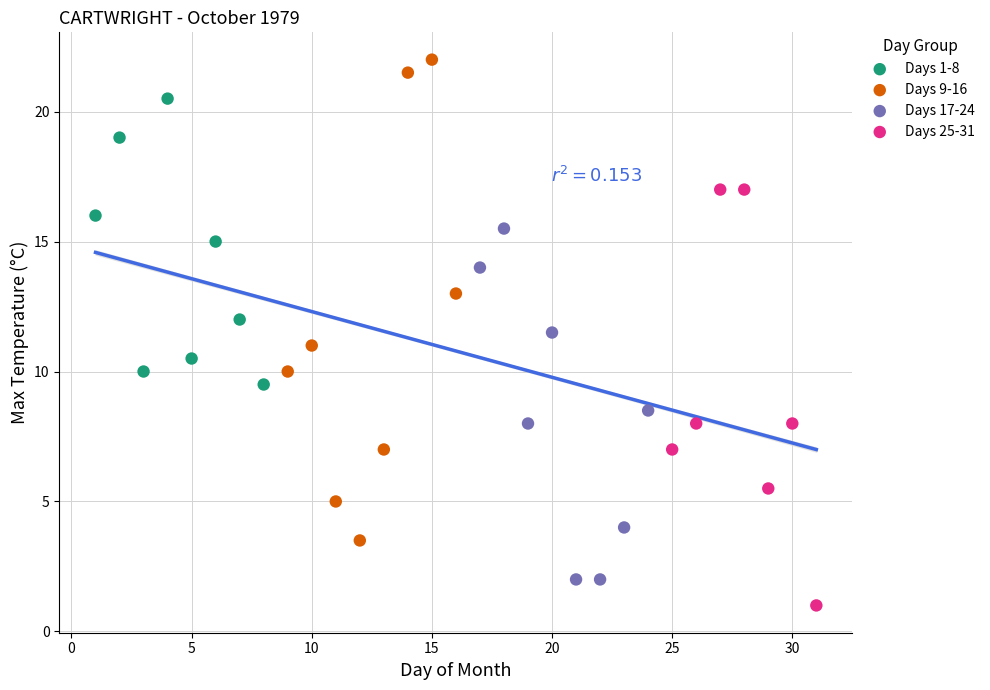

What are all the series names shown in the legend?

Days 1-8, Days 9-16, Days 17-24, Days 25-31